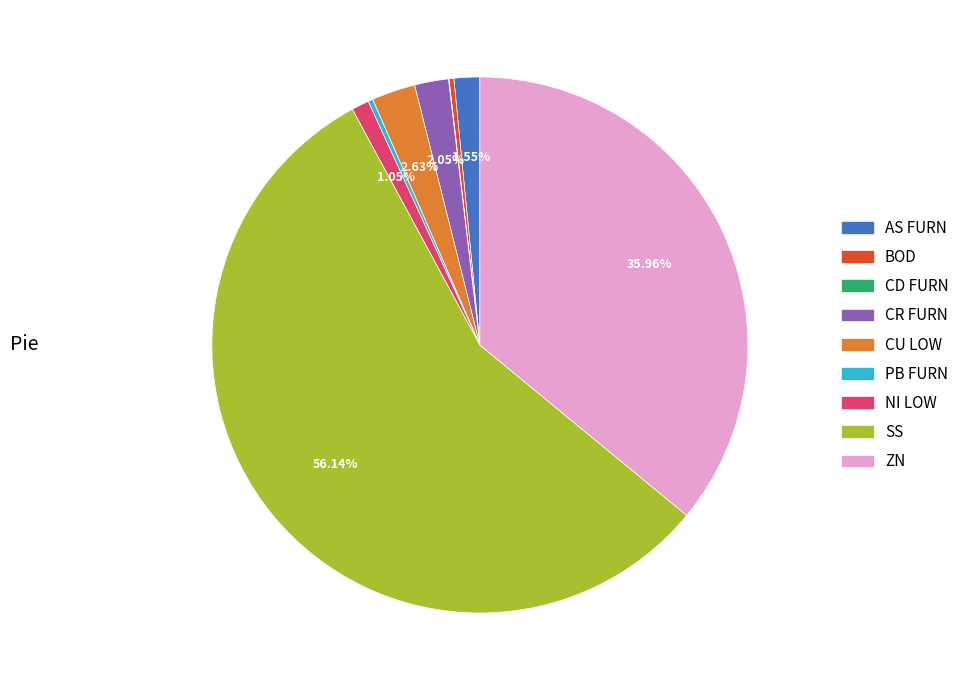

What is the majority slice?

SS